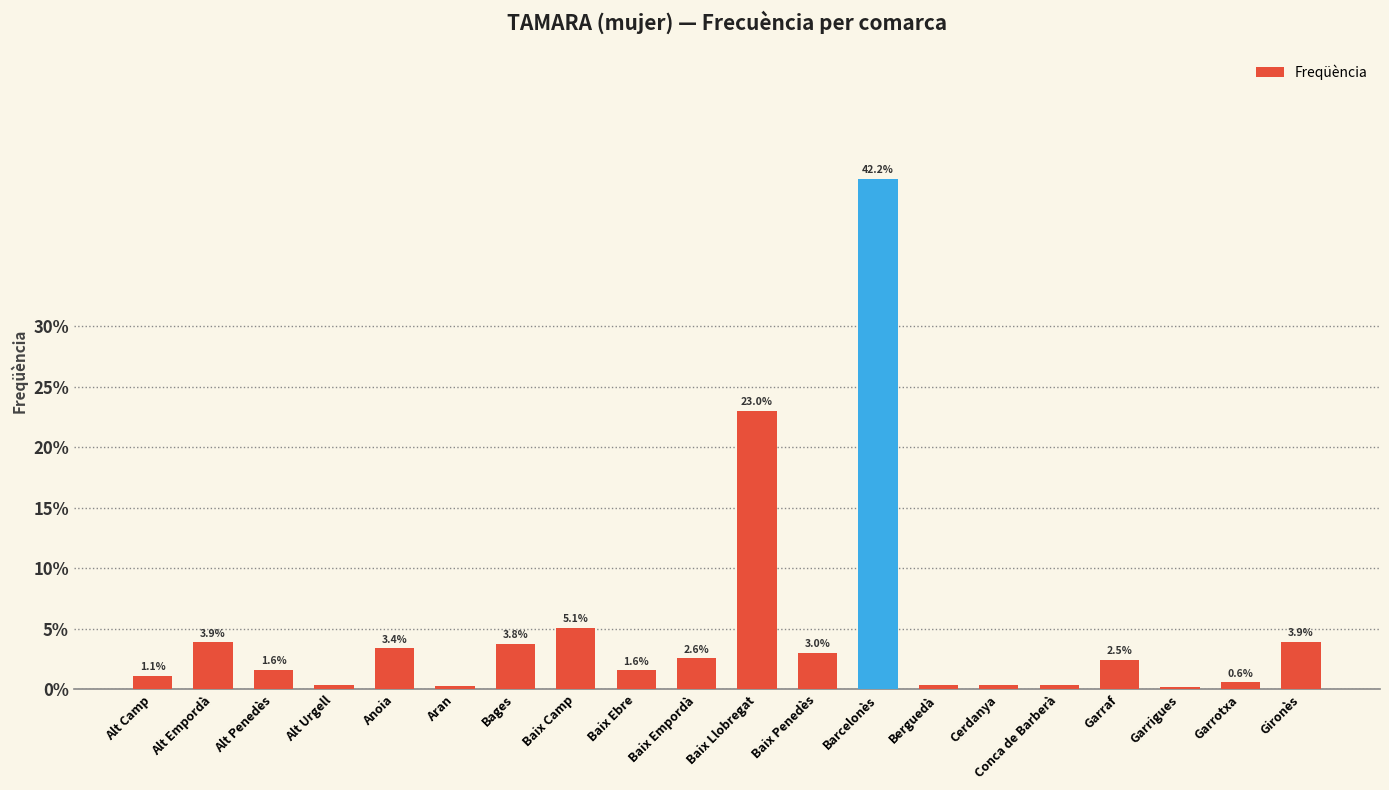

What is the change in value from Anoia to Garrotxa?

-2.8